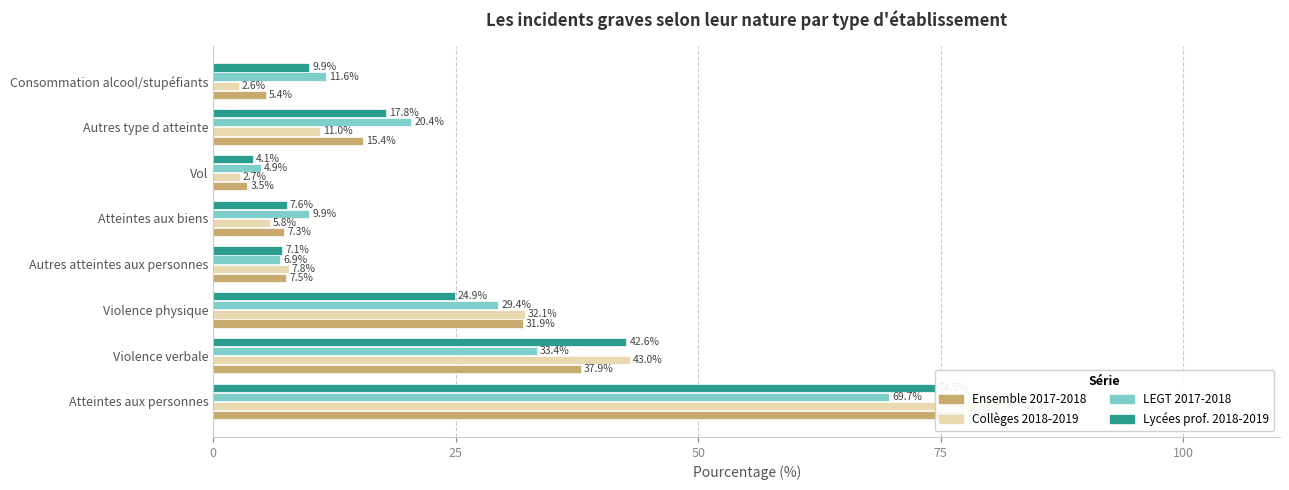

The LEGT 2017-2018 series shows 3.1 at Vol. True or false?

False